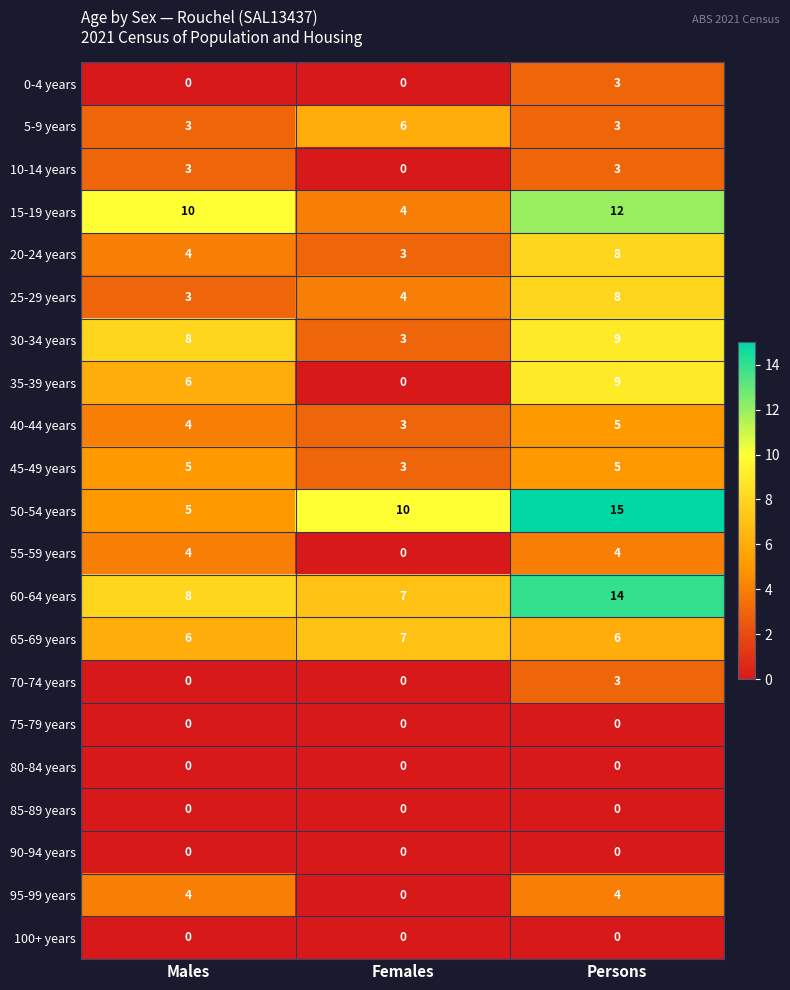

What is the spread (max minus min) of values at Persons?

15